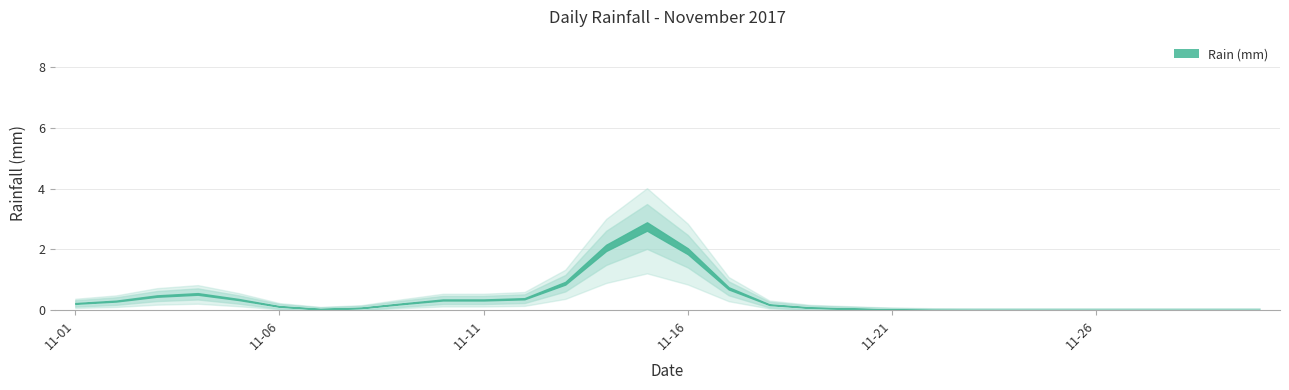

What is the sum of all values?

12.0